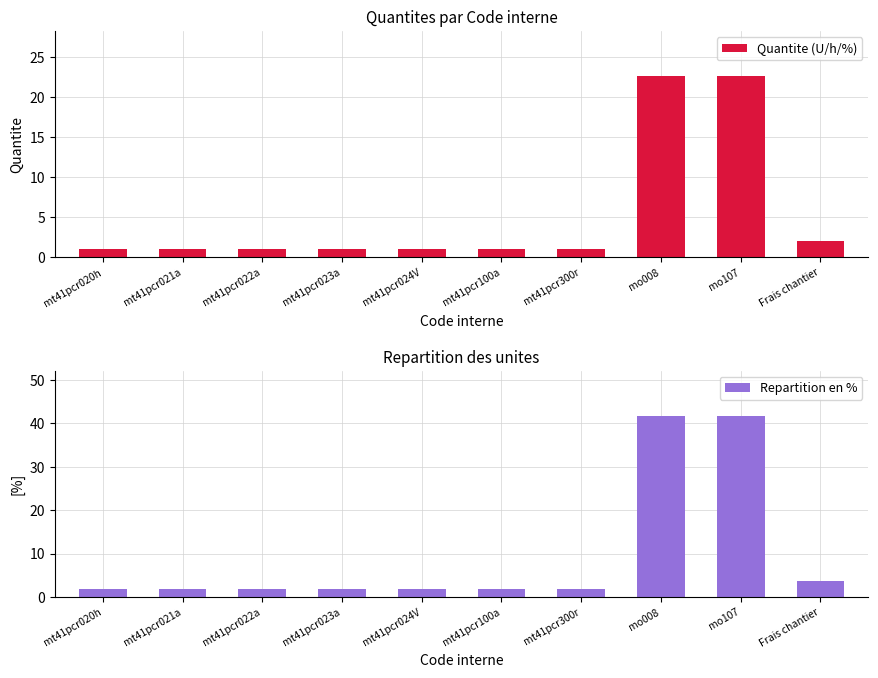

What is the minimum value shown in the chart?

1.0